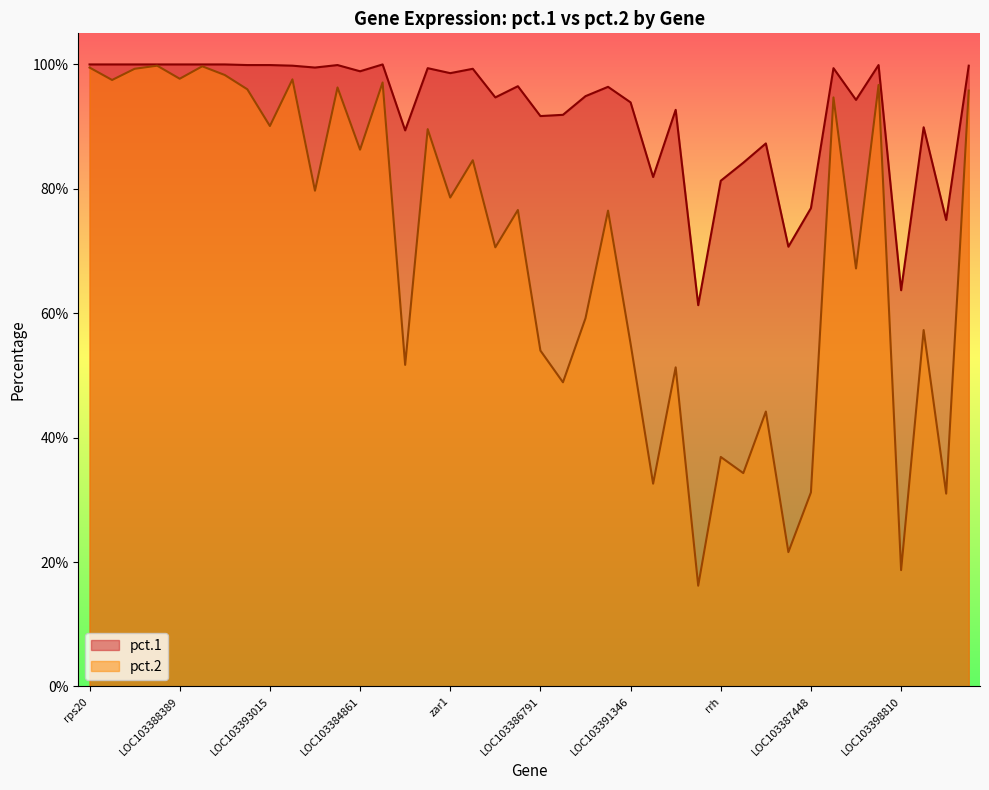

At how many categories does at least one series exceed 0?

40